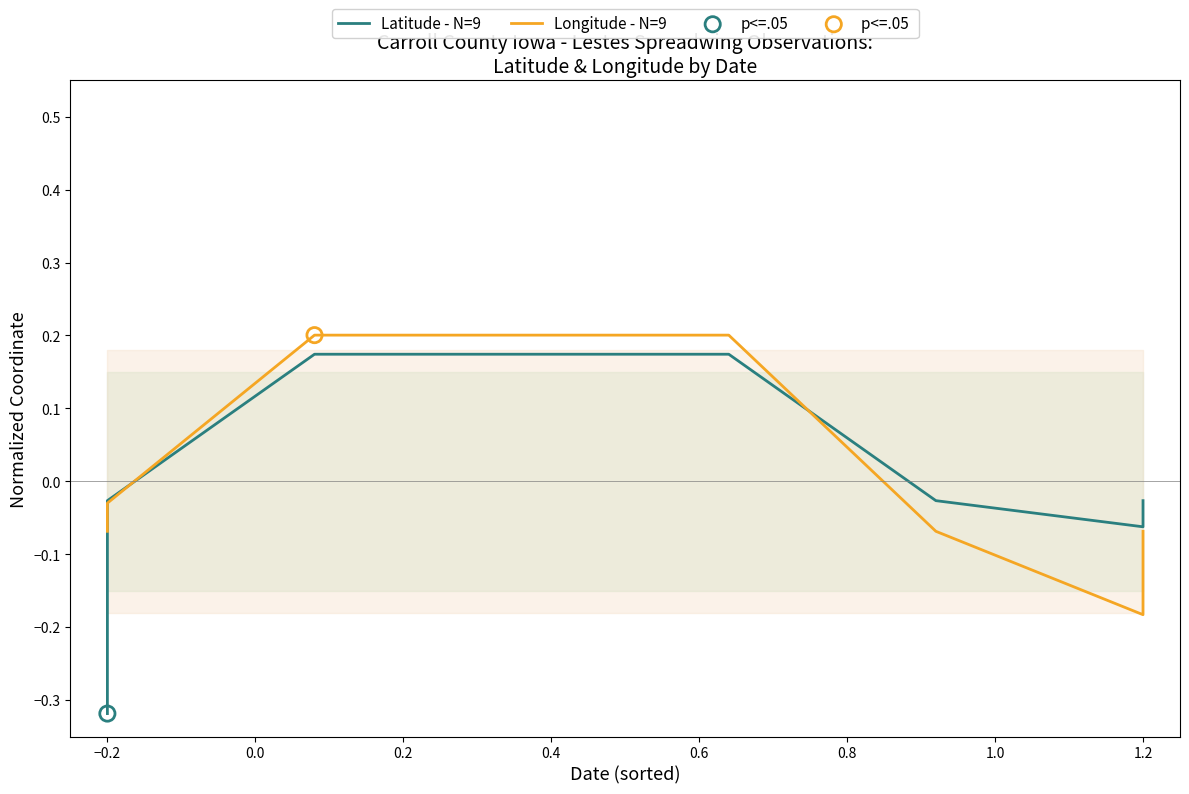

Which series reaches the maximum Y coordinate?

Longitude - N=9